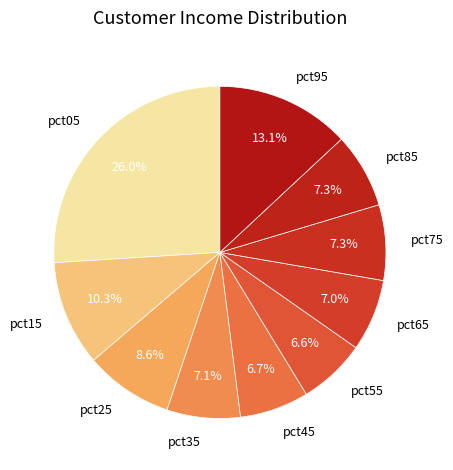

To the nearest percent, what percentage of the pie is pct65?

7%